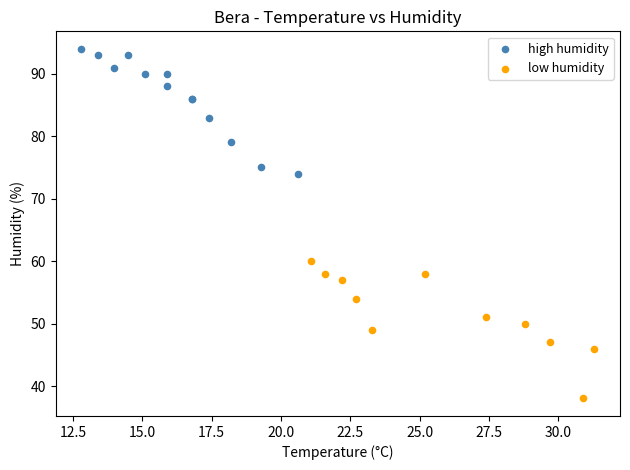

Which series reaches the maximum Y coordinate?

high humidity